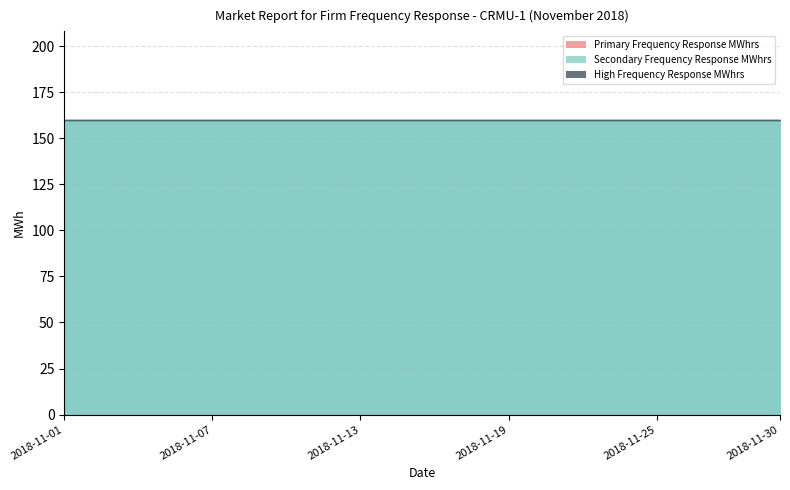

True or false: Primary Frequency Response MWhrs and High Frequency Response MWhrs cross at least once.

False